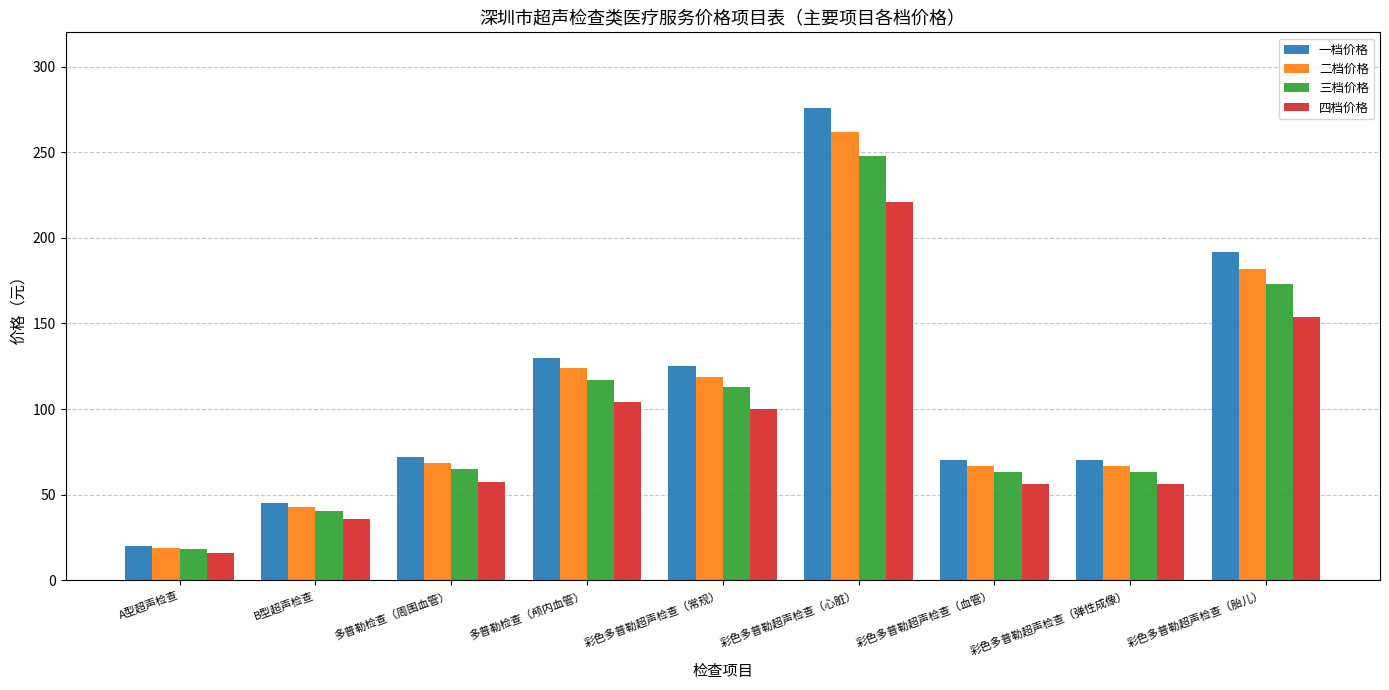

How many data points in 二档价格 are less than 68?

4